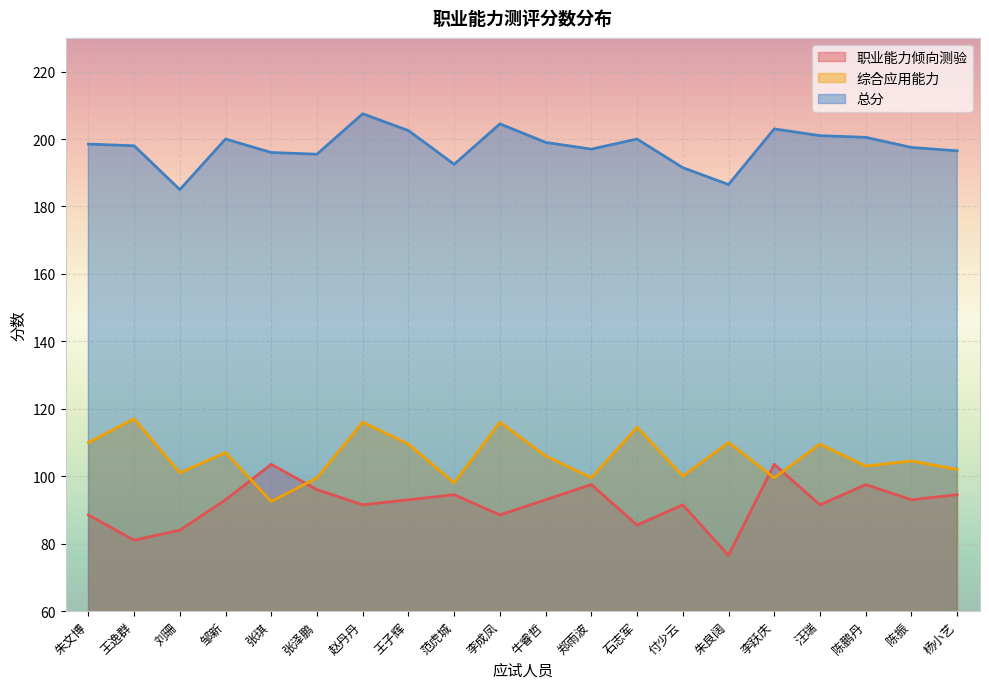

At which category does 职业能力倾向测验 reach its first local peak?

张琪